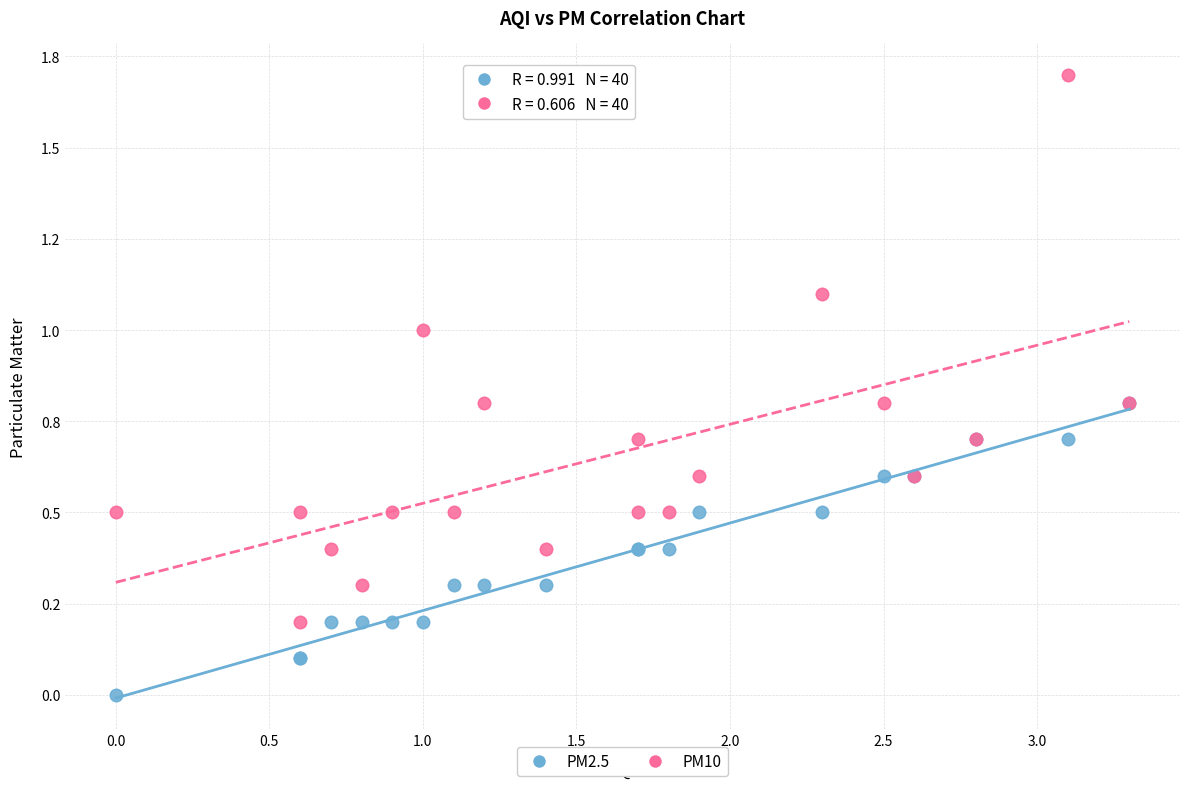

What are all the series names shown in the legend?

PM2.5, PM10